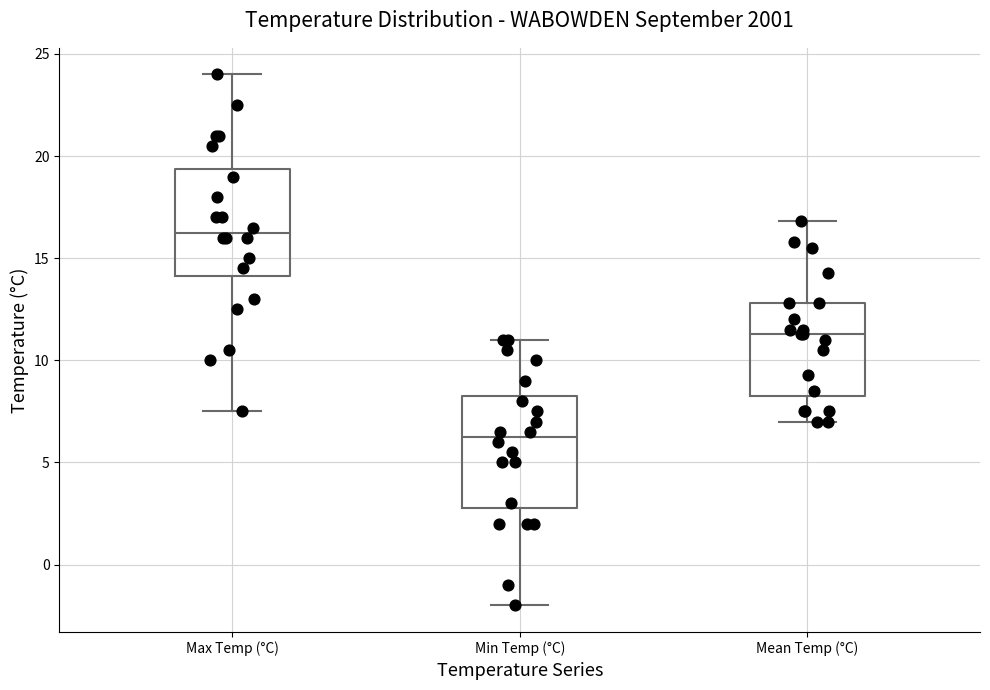

Reading left to right, read every box against the y-axis: the position of its median line, the range the box covers, and the ends of its whiskers. The values are not printed on the chart, so give them approximately, as read against the axis.

Max Temp (°C): median 16.5, box 14.0 to 19.5, whiskers 7.5 to 24.0
Min Temp (°C): median 6.5, box 3.0 to 8.5, whiskers -2.0 to 11.0
Mean Temp (°C): median 11.5, box 8.5 to 13.0, whiskers 7.0 to 17.0